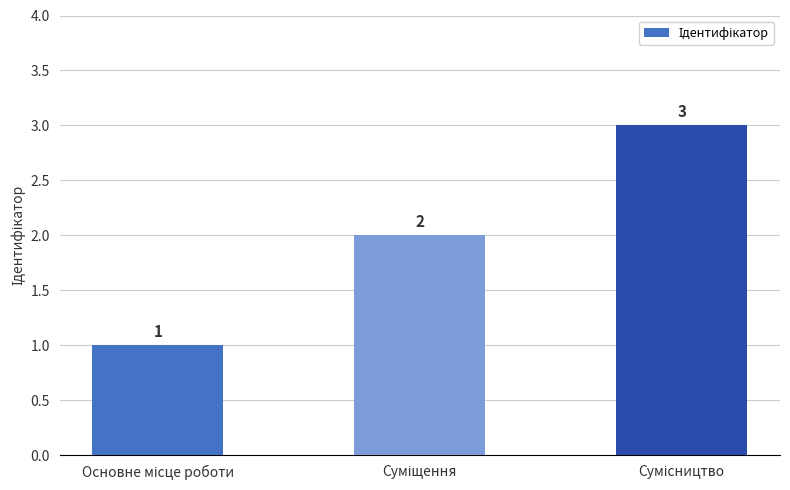

How many values are below 2?

1